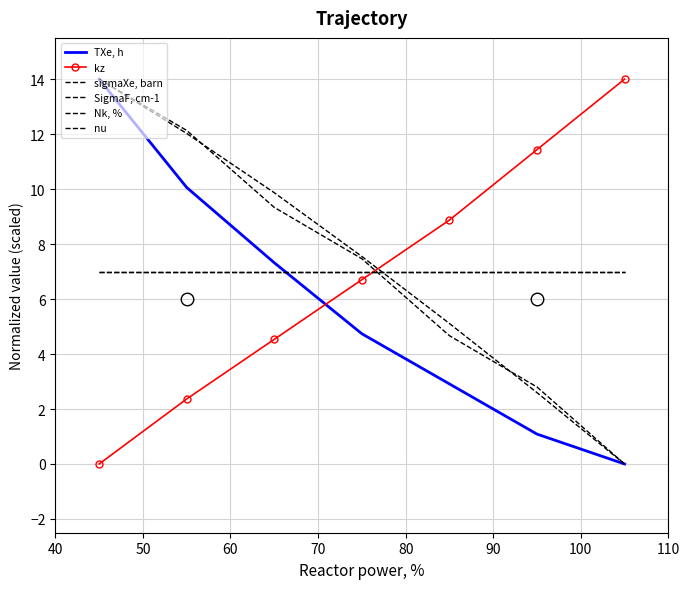

What is the average value of the sigmaXe, barn series?

7.3